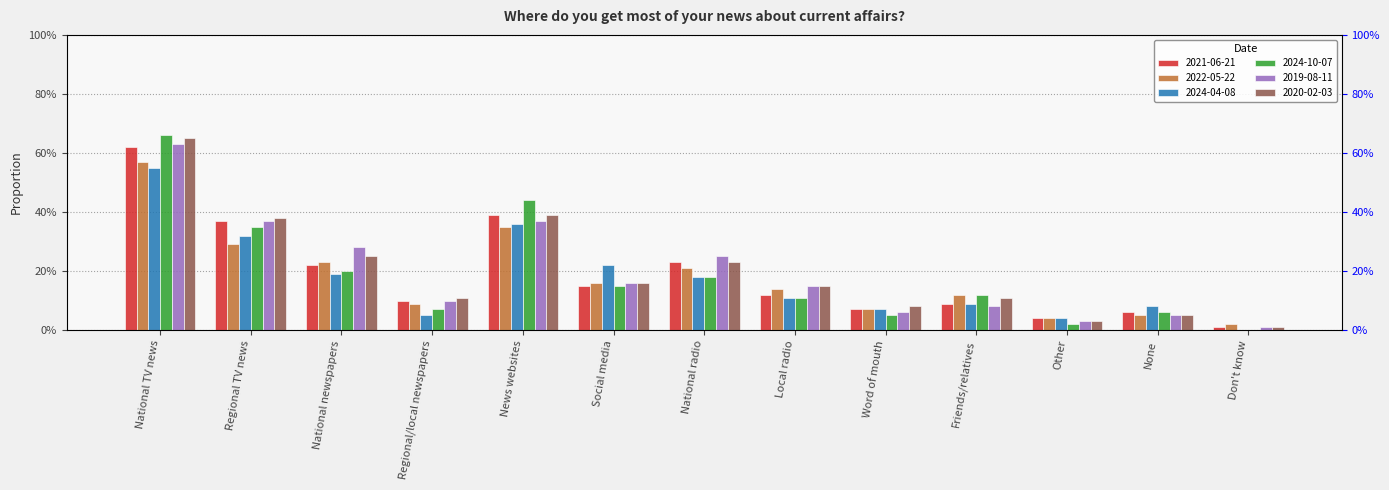

How many bars are there in each group?

6